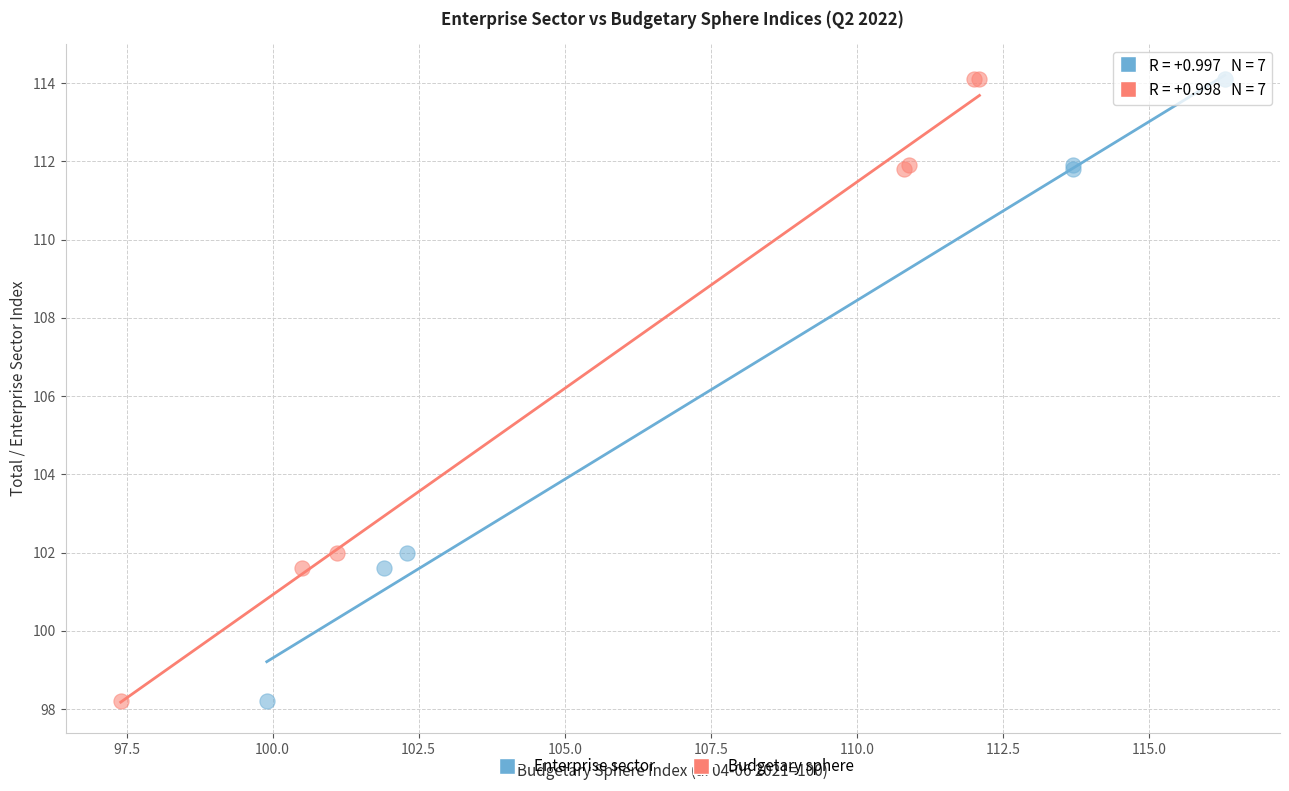

What are all the series names shown in the legend?

Enterprise sector, Budgetary sphere